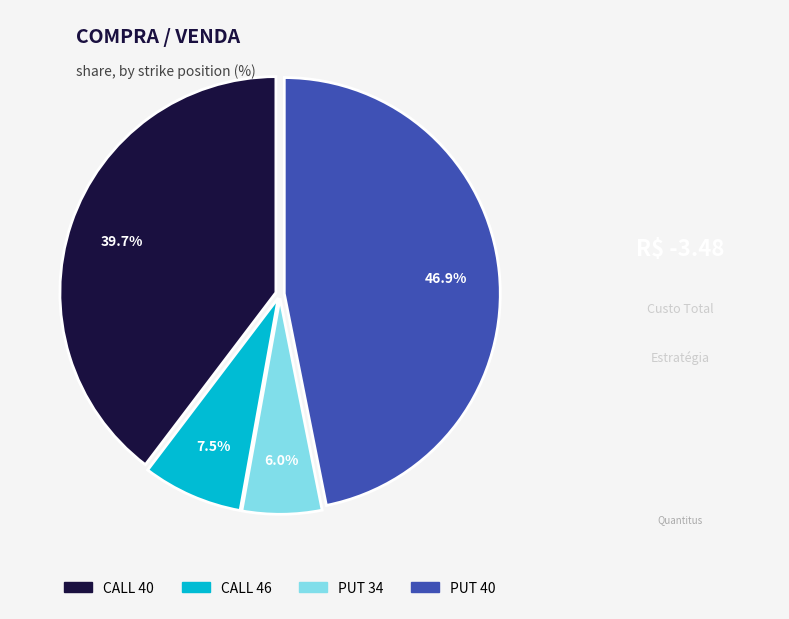

To the nearest percent, what is the combined percentage of PUT 40 and PUT 34?

53%